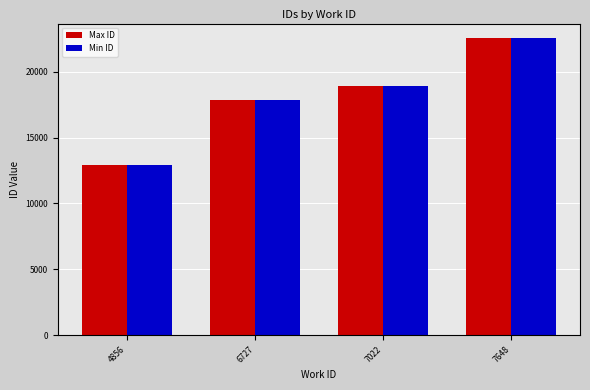

Between 6727 and 7648, which series saw the biggest shift?

Max ID